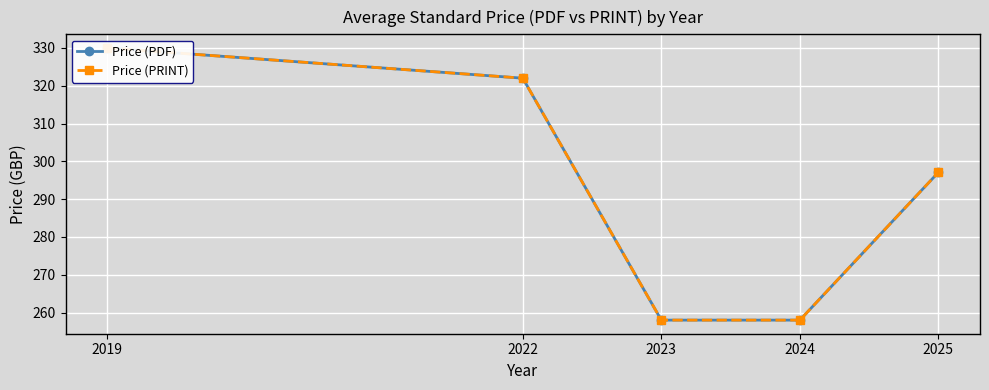

True or false: Price (PDF) has more than 1 points higher than both neighbors.

False